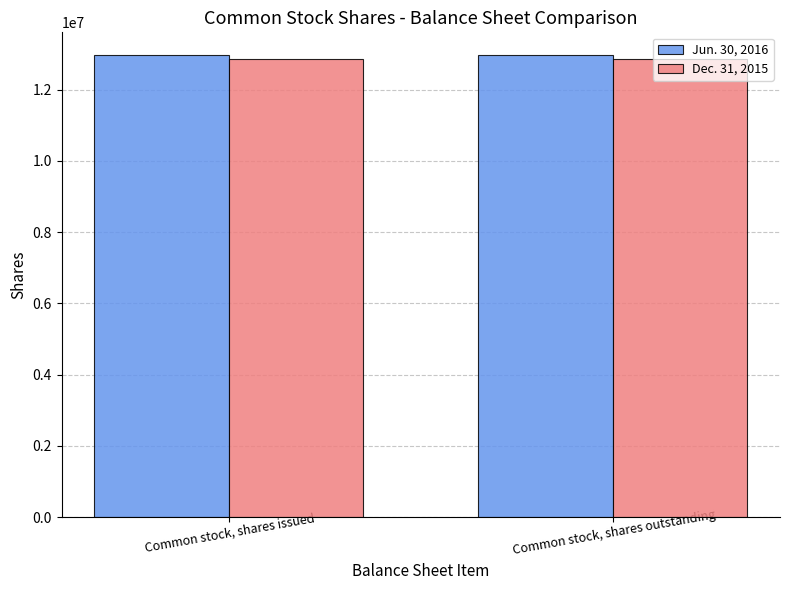

What is the spread (max minus min) of values at Common stock, shares outstanding?

87939